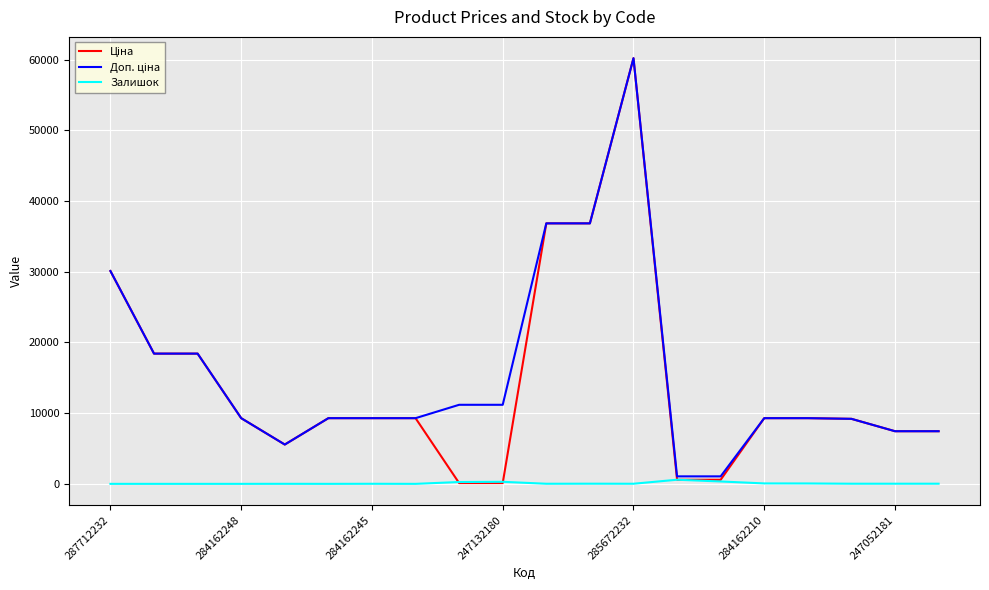

What is the maximum value shown in the chart?

60205.6